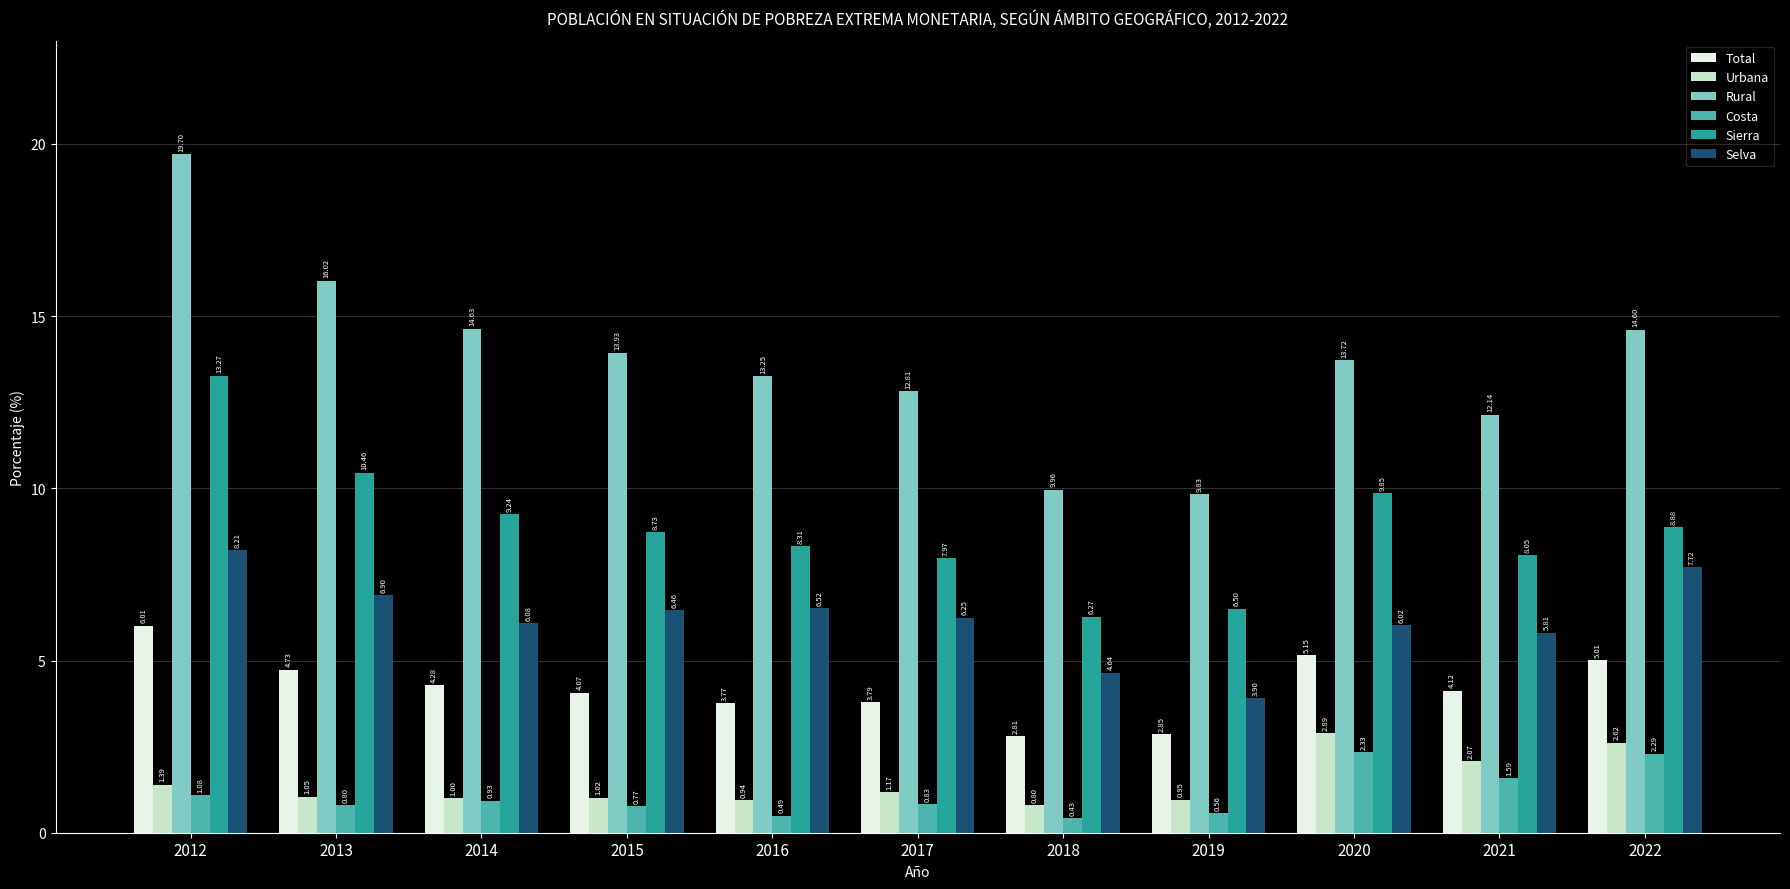

Rank the series by their maximum value, from lowest to highest.

Costa, Urbana, Total, Selva, Sierra, Rural